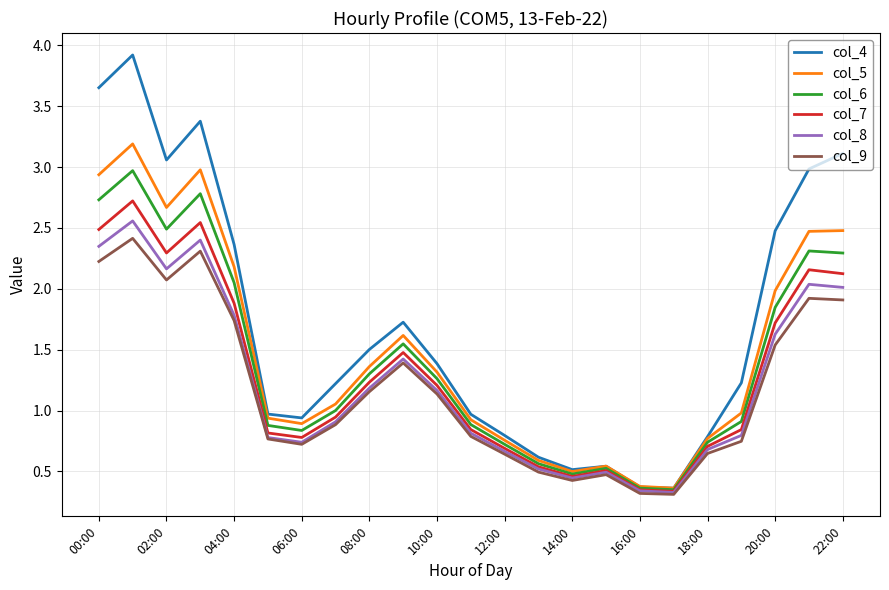

What is the maximum value for col_4?

3.9